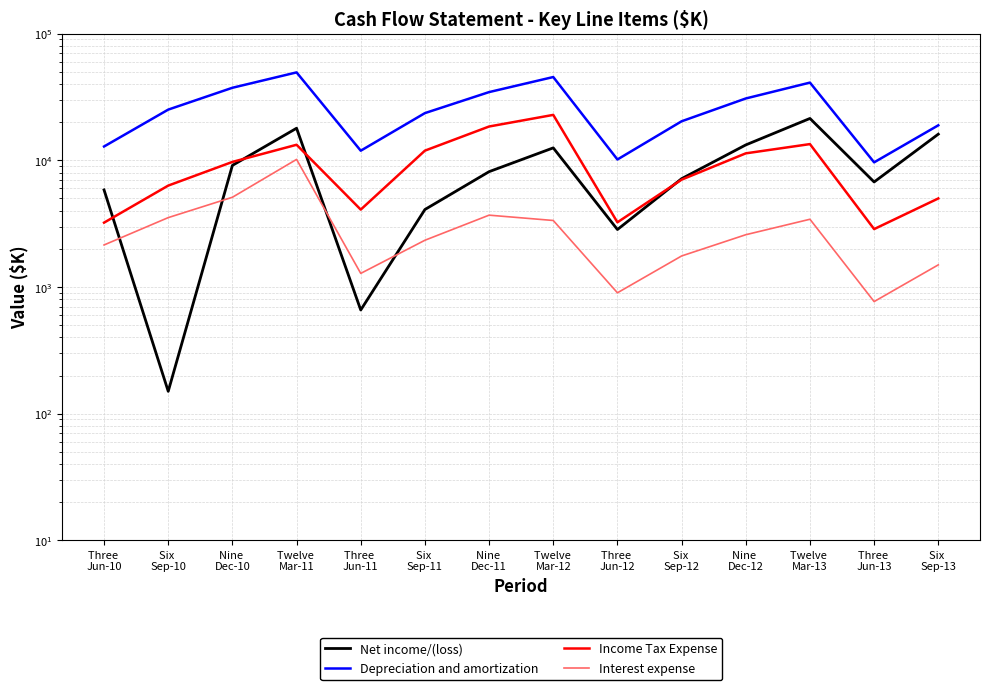

Reading right to left, transcribe all the data shown in this chart.

Net income/(loss): Six 
Sep-13=16080.8	Three 
Jun-13=6744.8	Twelve 
Mar-13=21399.1	Nine 
Dec-12=13227.0	Six 
Sep-12=7158.6	Three 
Jun-12=2840.6	Twelve 
Mar-12=12533.2	Nine 
Dec-11=8133.0	Six 
Sep-11=4087.0	Three 
Jun-11=658.0	Twelve 
Mar-11=17913.2	Nine 
Dec-10=9114.0	Six 
Sep-10=150.0	Three 
Jun-10=5835.0
Depreciation and amortization: Six 
Sep-13=18886.1	Three 
Jun-13=9636.0	Twelve 
Mar-13=41059.5	Nine 
Dec-12=30766.8	Six 
Sep-12=20323.5	Three 
Jun-12=10149.4	Twelve 
Mar-12=45436.2	Nine 
Dec-11=34553.0	Six 
Sep-11=23582.0	Three 
Jun-11=11907.0	Twelve 
Mar-11=49429.2	Nine 
Dec-10=37375.0	Six 
Sep-10=25129.0	Three 
Jun-10=12854.0
Income Tax Expense: Six 
Sep-13=4997.6	Three 
Jun-13=2864.0	Twelve 
Mar-13=13425.4	Nine 
Dec-12=11346.9	Six 
Sep-12=7034.4	Three 
Jun-12=3239.3	Twelve 
Mar-12=22831.6	Nine 
Dec-11=18484.0	Six 
Sep-11=11919.0	Three 
Jun-11=4081.0	Twelve 
Mar-11=13262.5	Nine 
Dec-10=9710.0	Six 
Sep-10=6314.0	Three 
Jun-10=3220.0
Interest expense: Six 
Sep-13=1494.7	Three 
Jun-13=766.6	Twelve 
Mar-13=3424.6	Nine 
Dec-12=2584.9	Six 
Sep-12=1756.8	Three 
Jun-12=899.3	Twelve 
Mar-12=3348.6	Nine 
Dec-11=3689.0	Six 
Sep-11=2338.0	Three 
Jun-11=1280.0	Twelve 
Mar-11=10164.6	Nine 
Dec-10=5107.0	Six 
Sep-10=3528.0	Three 
Jun-10=2146.0